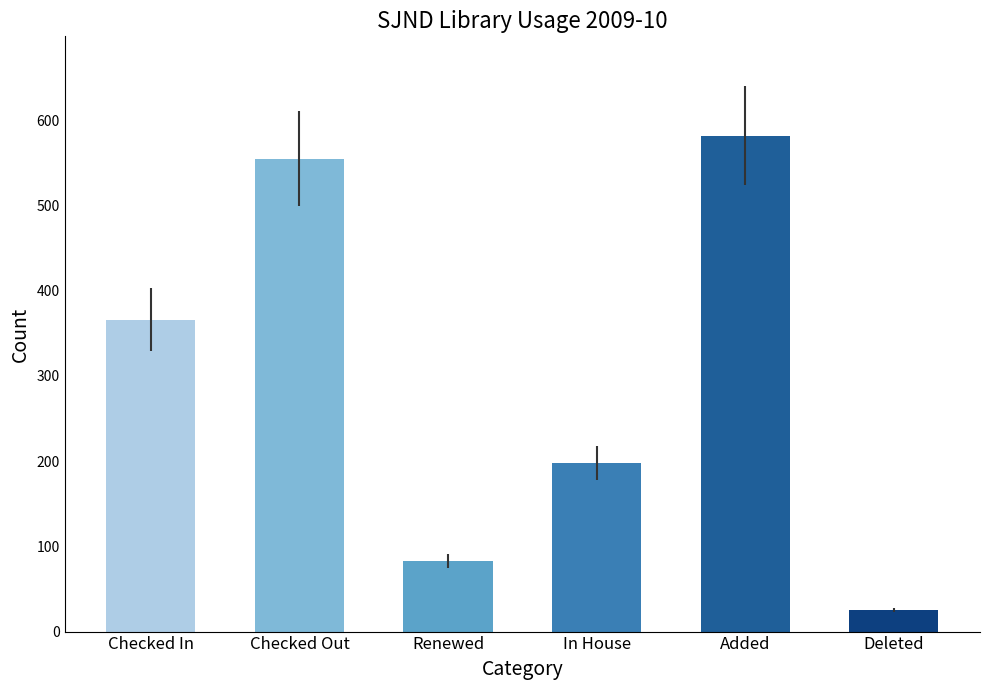

What is the minimum value shown in the chart?

25